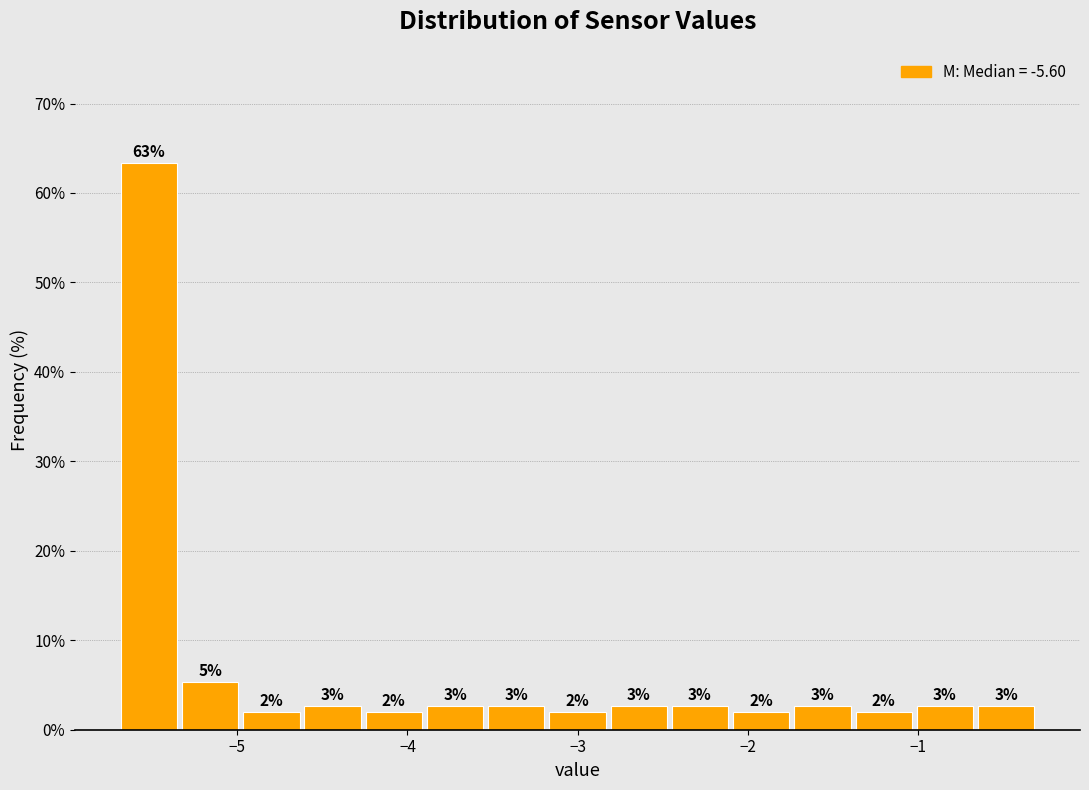

Around what value on the x-axis is the tallest bar? Give the approximate position of its centre, as read against the axis.

-5.5